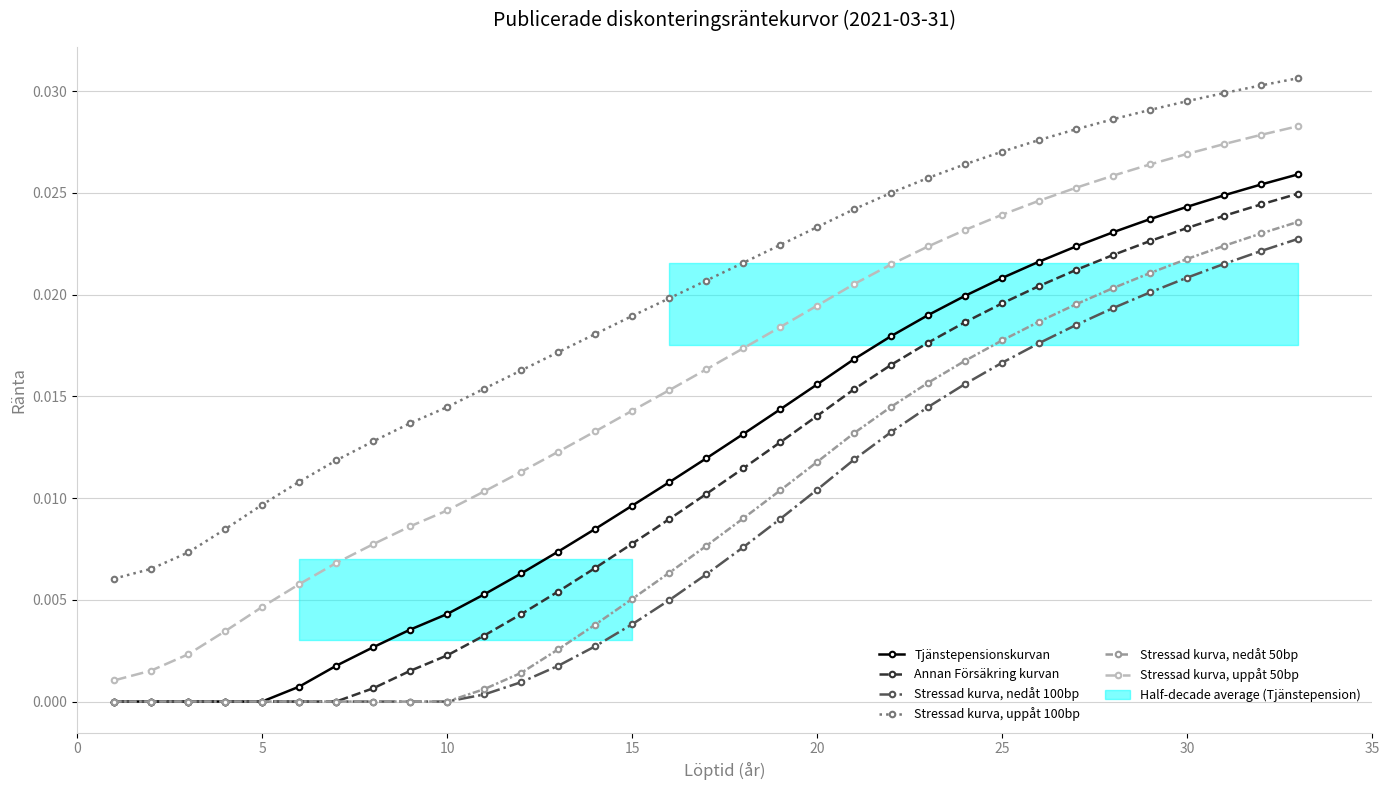

True or false: Tjänstepensionskurvan and Stressad kurva, uppåt 100bp intersect in this chart.

False